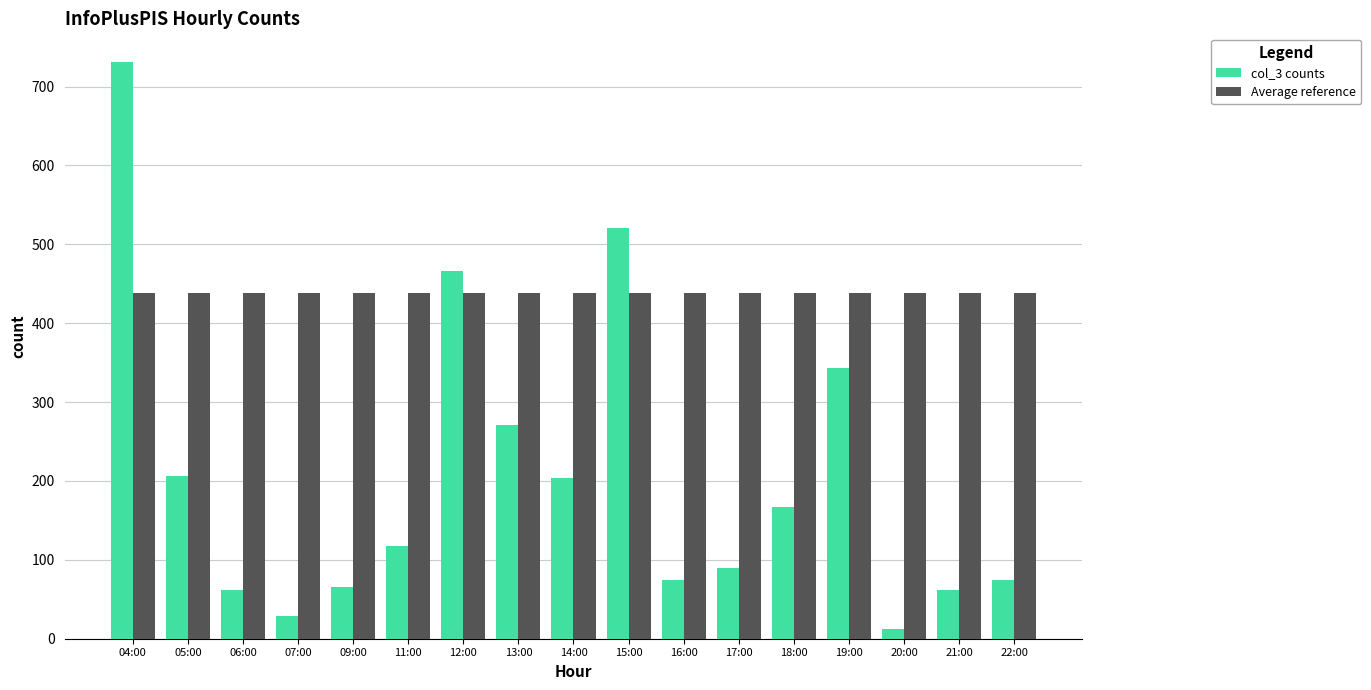

What is the spread (max minus min) of values at 11:00?

321.6